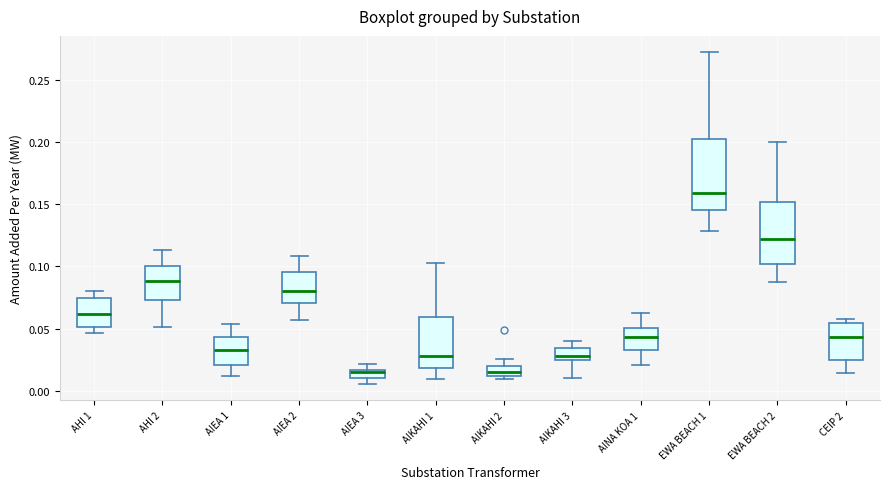

Comparing the boxes themselves (not the whiskers), which one is the tallest?

EWA BEACH 1